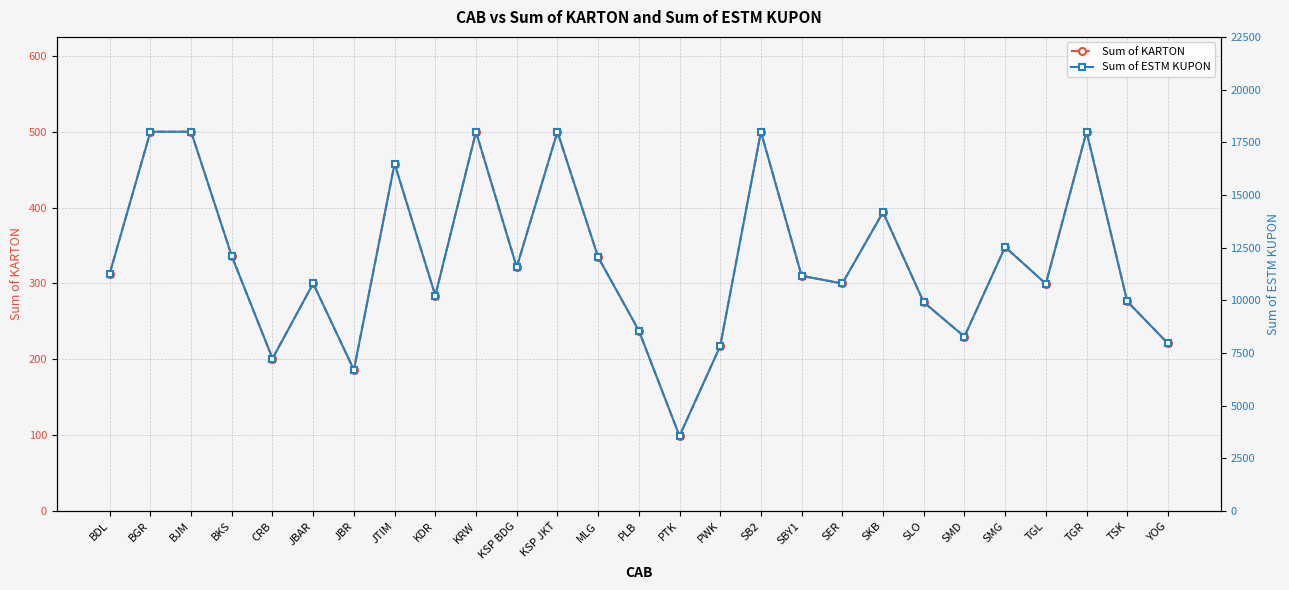

Reading left to right, transcribe all the data shown in this chart.

Sum of KARTON: BDL=313.0	BGR=500.0	BJM=500.0	BKS=336.0	CRB=201.1	JBAR=300.0	JBR=186.1	JTIM=458.0	KDR=284.0	KRW=500.0	KSP BDG=321.4	KSP JKT=500.0	MLG=334.7	PLB=238.0	PTK=99.0	PWK=217.5	SB2=500.0	SBY1=310.1	SER=300.0	SKB=394.0	SLO=275.3	SMD=230.0	SMG=348.1	TGL=299.6	TGR=500.0	TSK=276.4	YOG=221.0
Sum of ESTM KUPON: BDL=11268.0	BGR=18000.0	BJM=18000.0	BKS=12096.0	CRB=7240.0	JBAR=10800.0	JBR=6700.0	JTIM=16488.0	KDR=10224.0	KRW=18000.0	KSP BDG=11570.0	KSP JKT=18000.0	MLG=12050.0	PLB=8568.0	PTK=3564.0	PWK=7830.0	SB2=18000.0	SBY1=11164.0	SER=10800.0	SKB=14184.0	SLO=9910.0	SMD=8280.0	SMG=12533.0	TGL=10785.0	TGR=18000.0	TSK=9950.0	YOG=7956.0